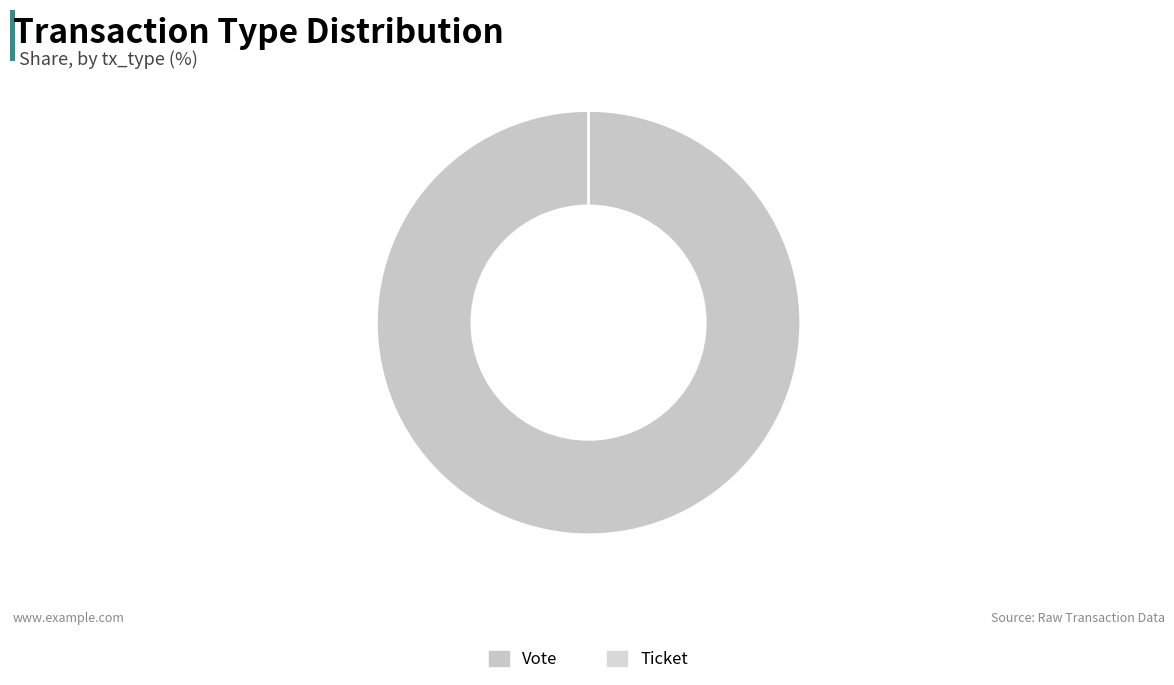

Is it true that Vote is 100% of the pie?

True